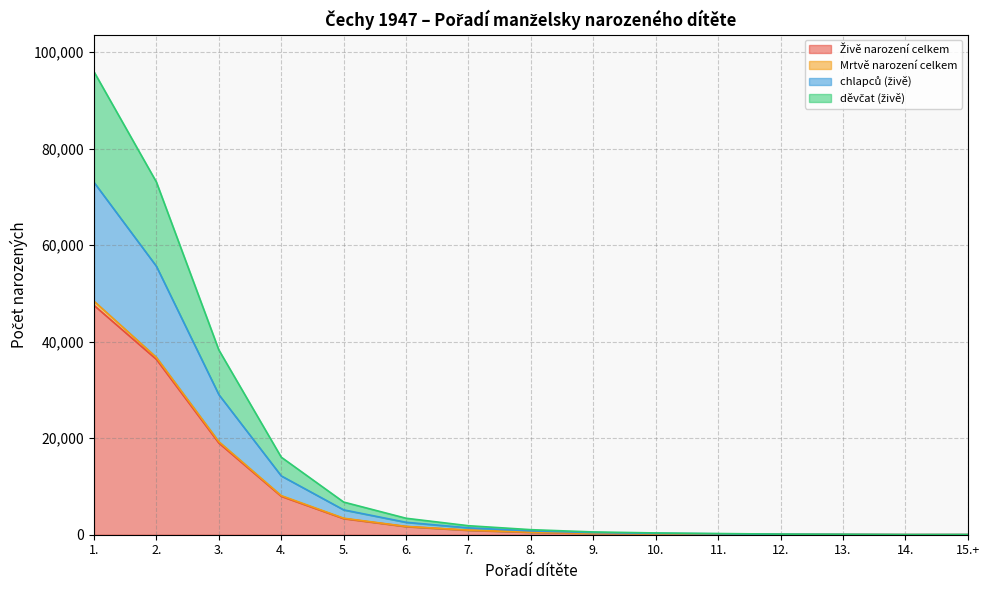

What is the spread (max minus min) of values at 1.?

48396